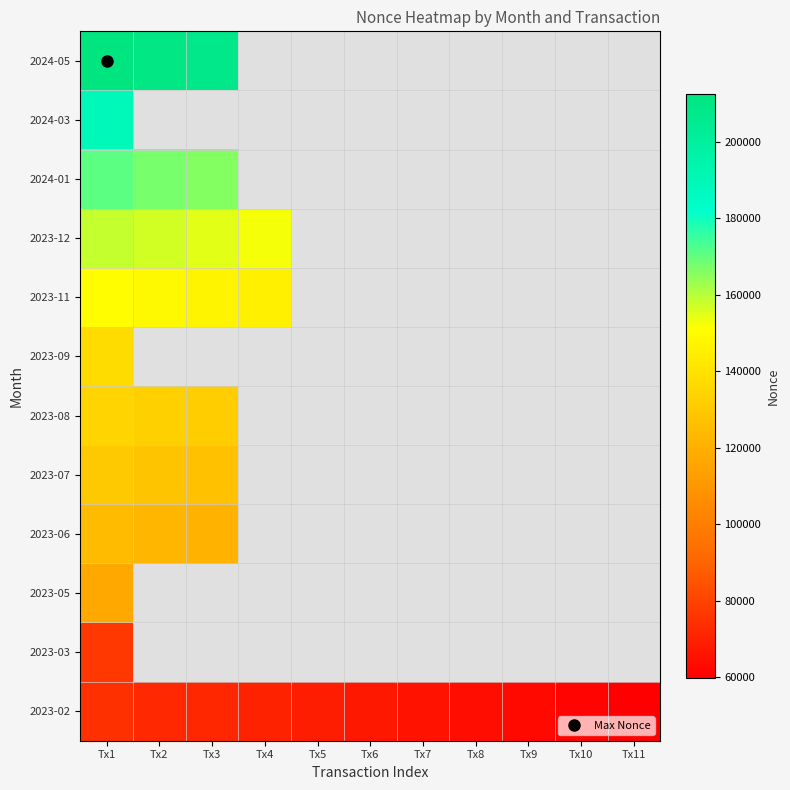

What is the greatest value displayed?

212439.0